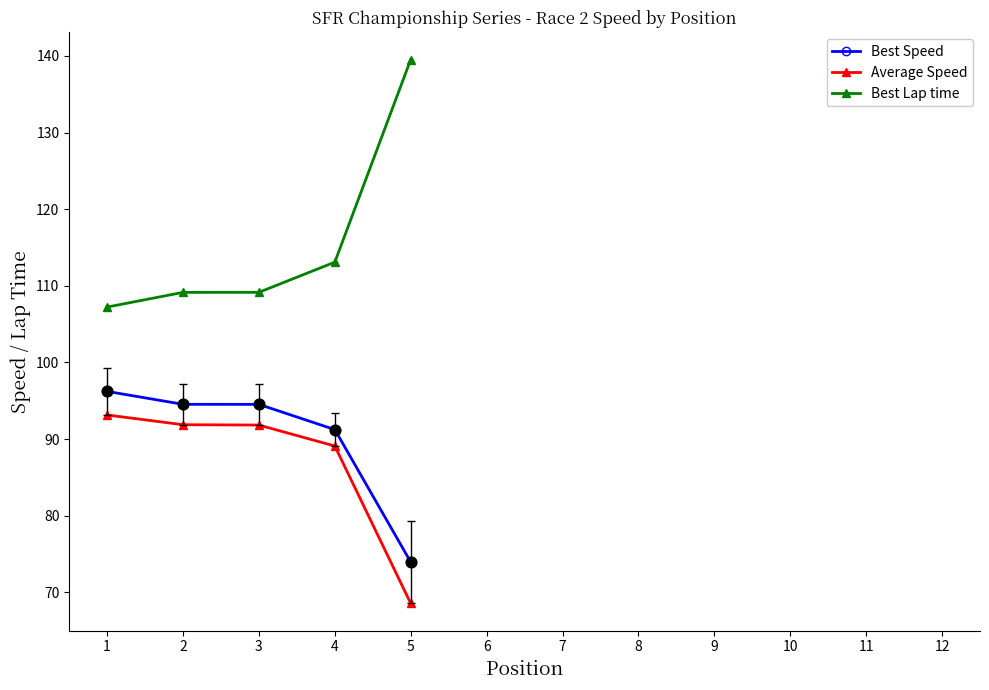

What is the spread (max minus min) of values at 4?

24.0